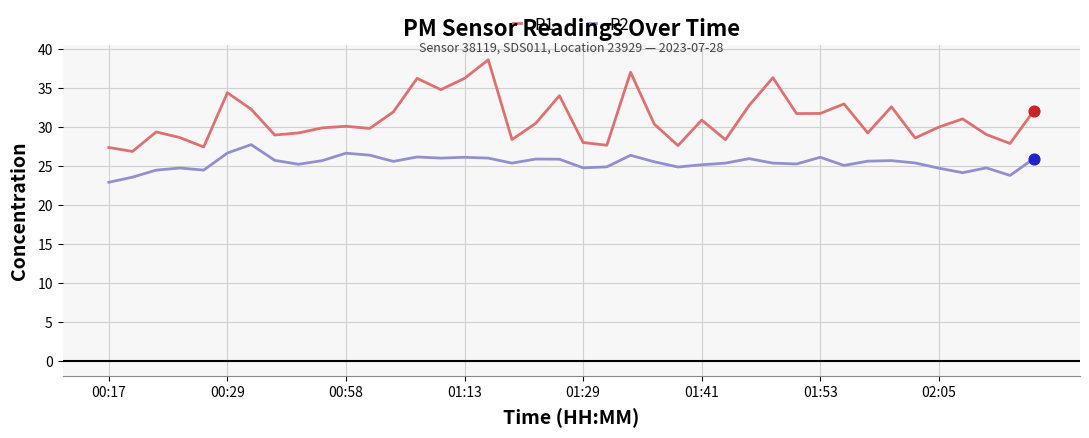

Which series has the largest total across all categories?

P1